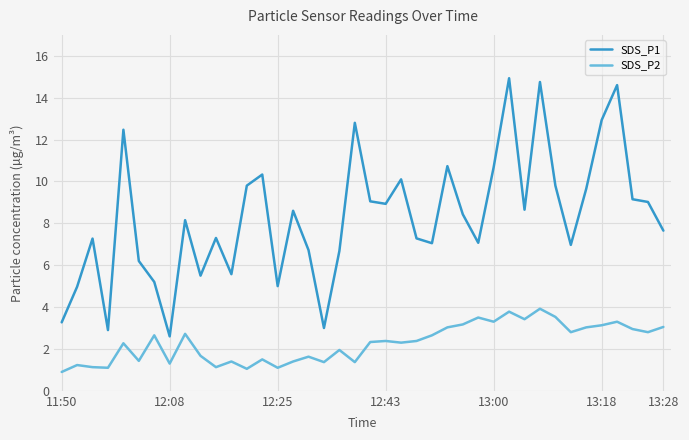

What is the maximum value shown in the chart?

14.9